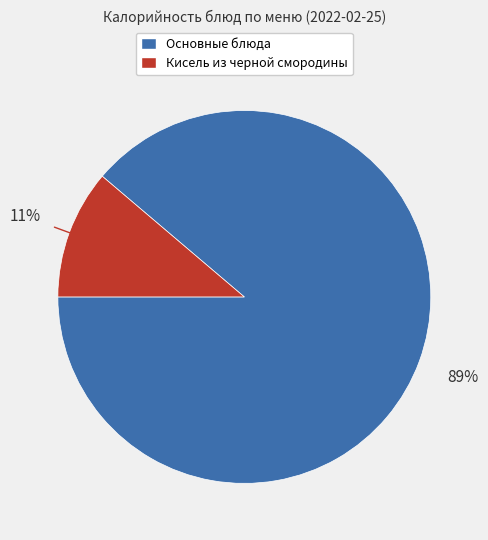

Does any single category account for the majority?

Yes